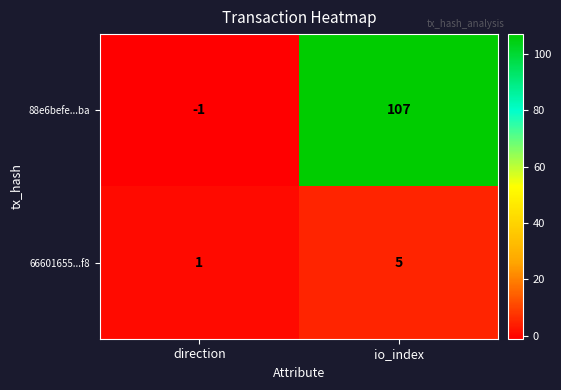

At which label is 88e6befe...ba closest to 53?

direction